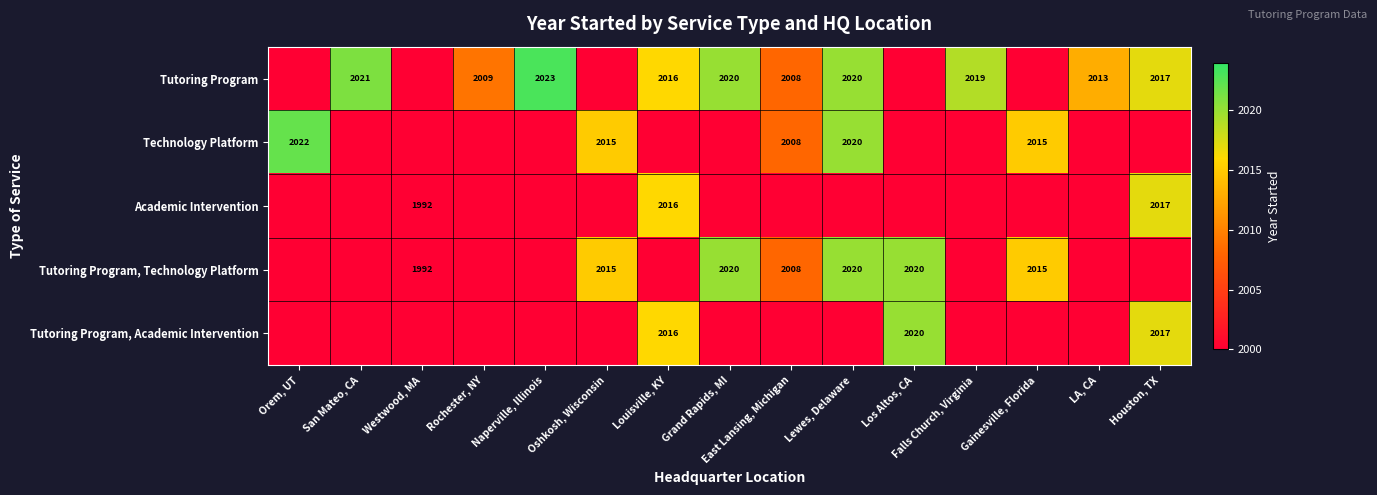

The Academic Intervention series shows 3613 at Louisville, KY. True or false?

False